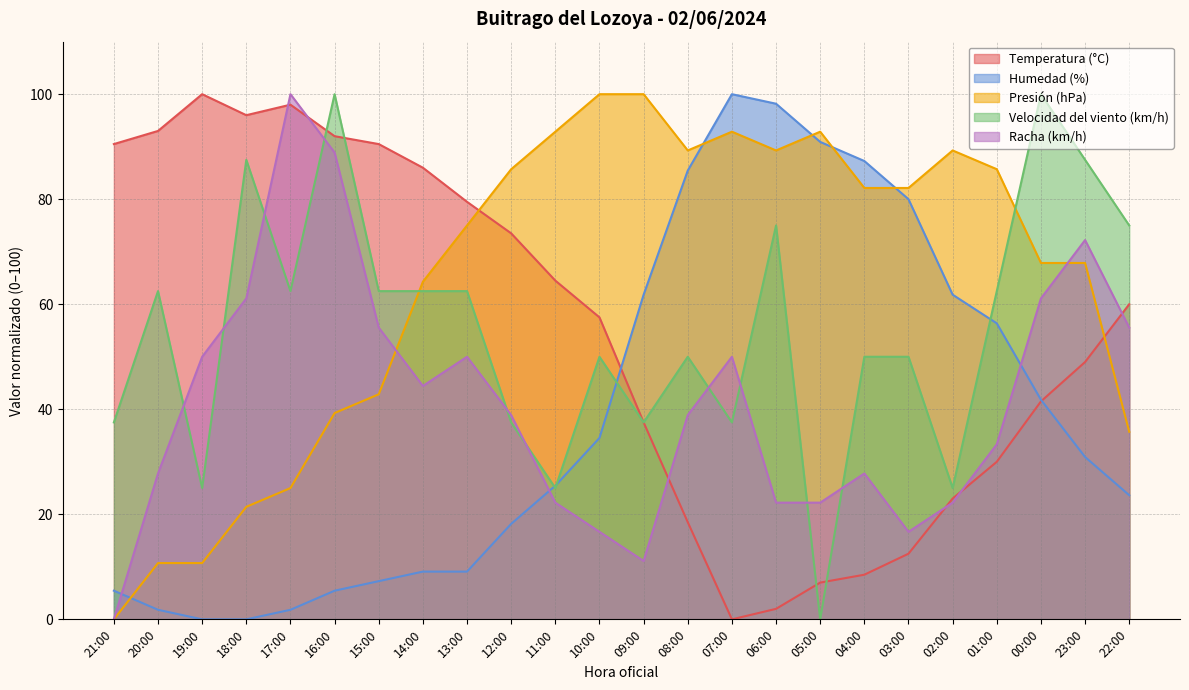

The Racha (km/h) series shows 72.2 at 23:00. True or false?

True